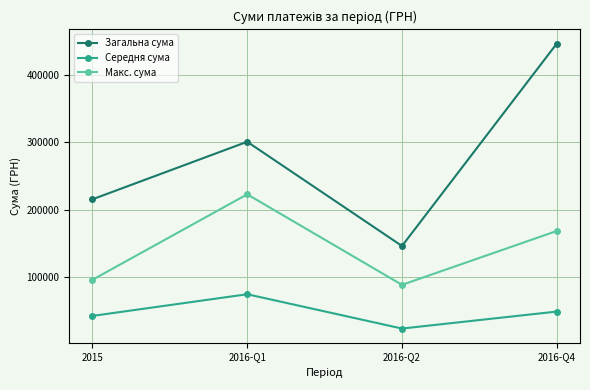

List the series in order of their peak value, highest first.

Загальна сума, Макс. сума, Середня сума